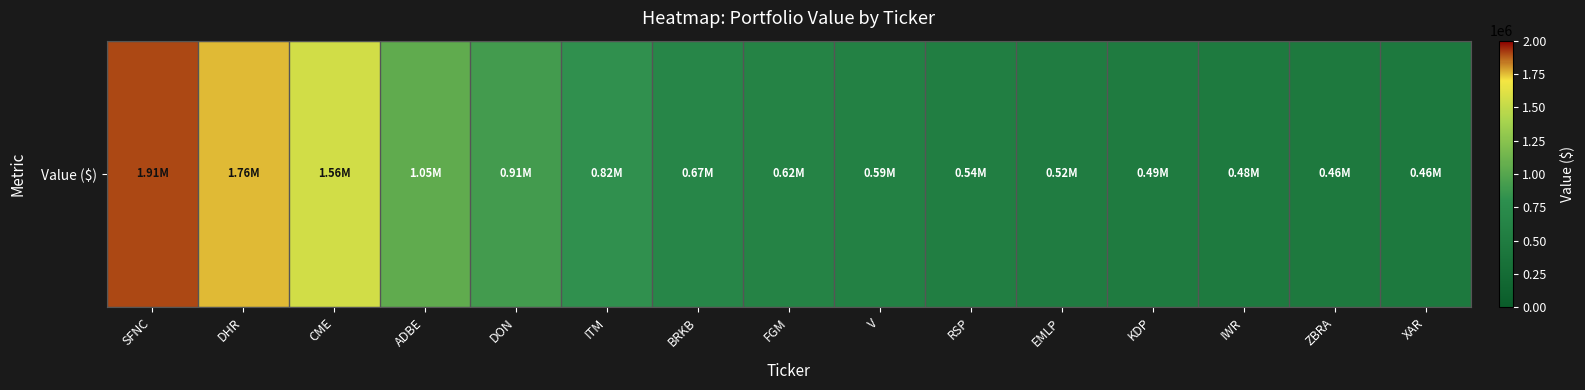

Is it true that the value at FGM is 624000?

True